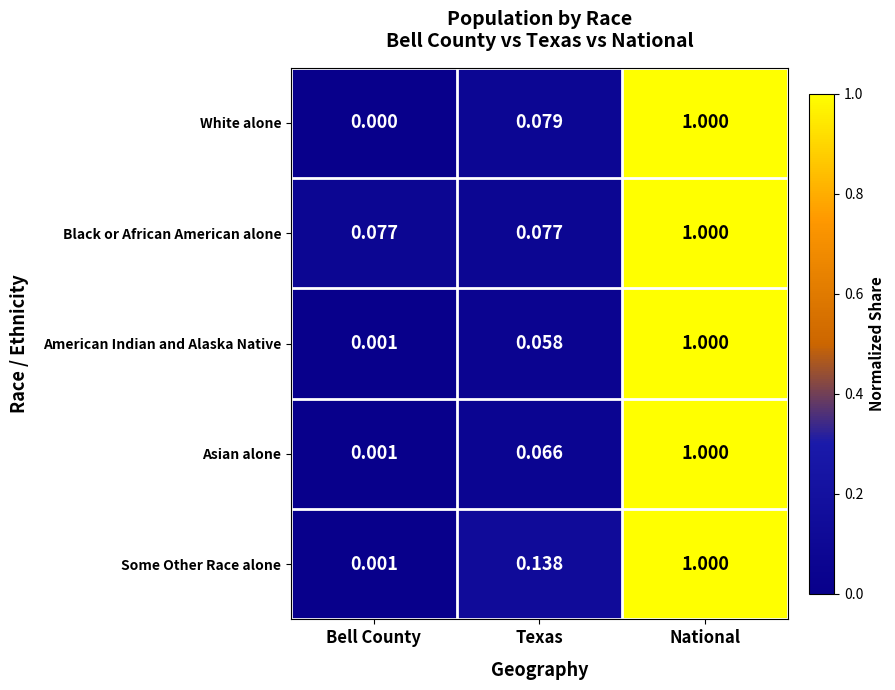

Which label corresponds to the largest value in the chart?

National